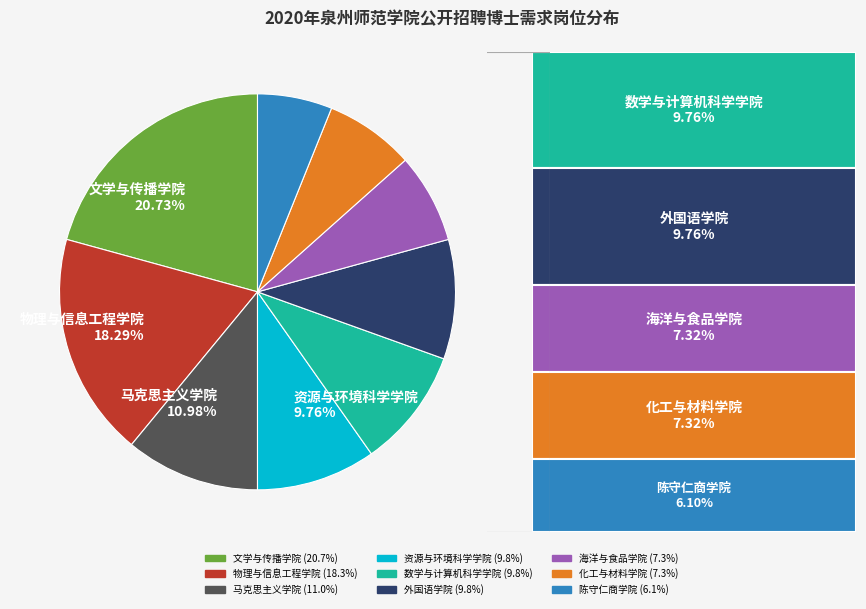

Count the number of slices in the pie.

9